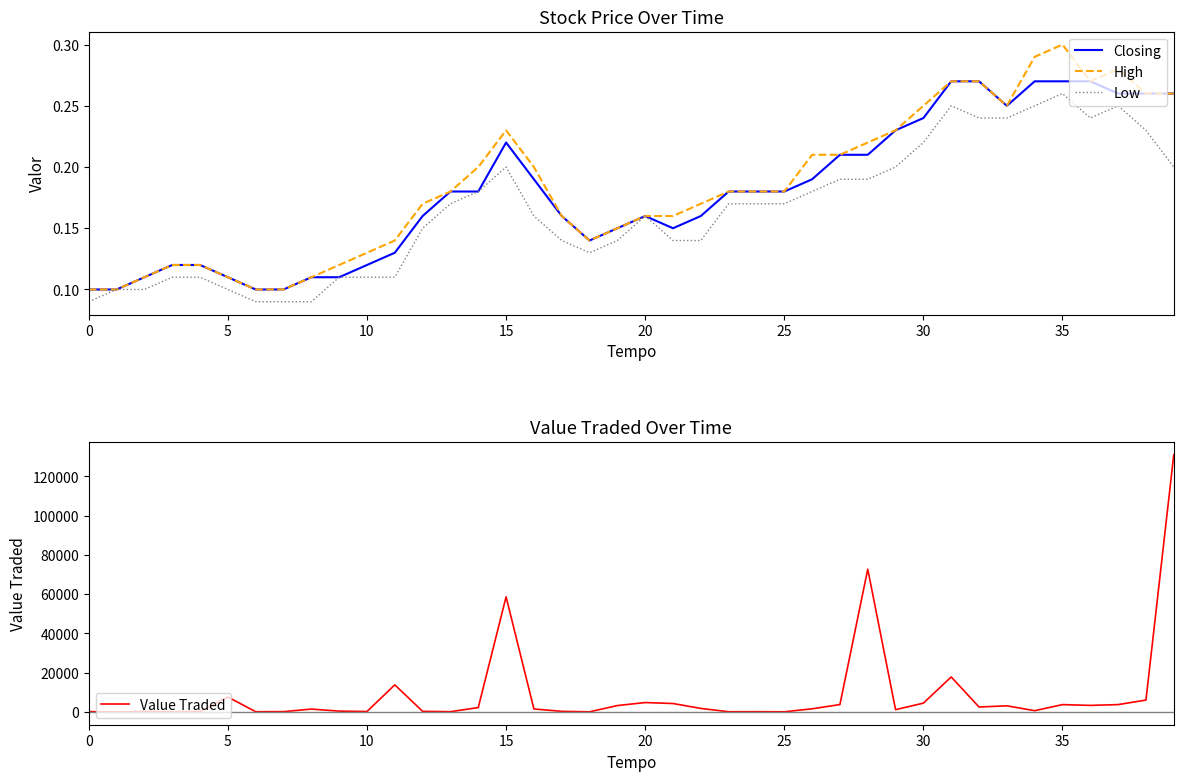

What is the approximate value of Value Traded at 22?

1760.0